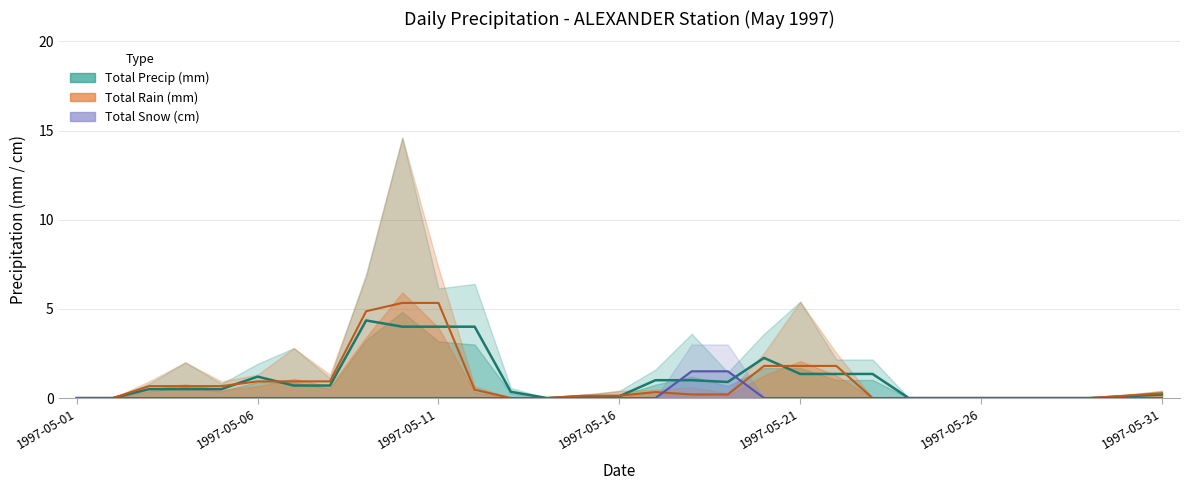

The Total Precip (mm) series shows 0.0 at 26. True or false?

True